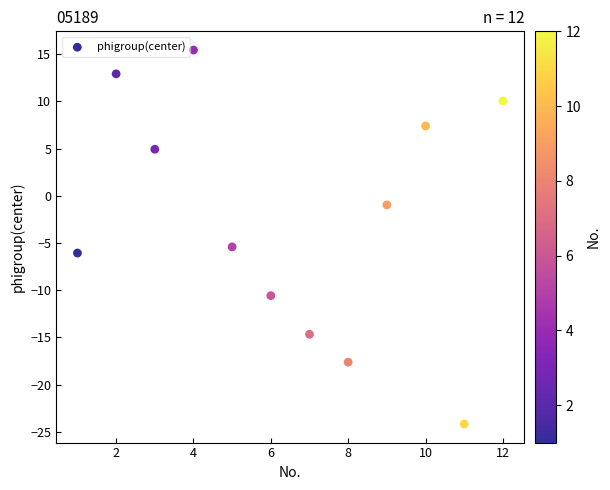

What Y value in the scatter plot is closest to -4?

-5.4